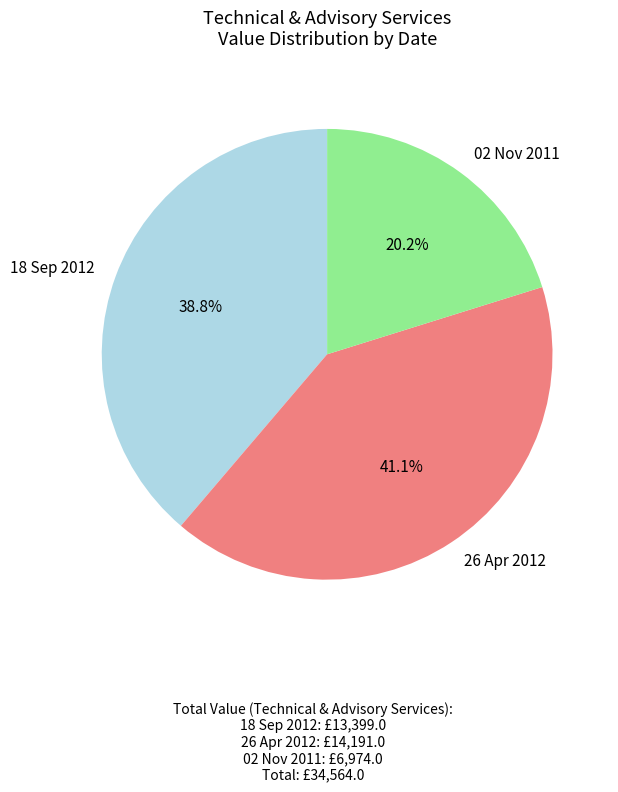

To the nearest percent, what is the difference between the 26 Apr 2012 and 02 Nov 2011 slice percentages?

21%